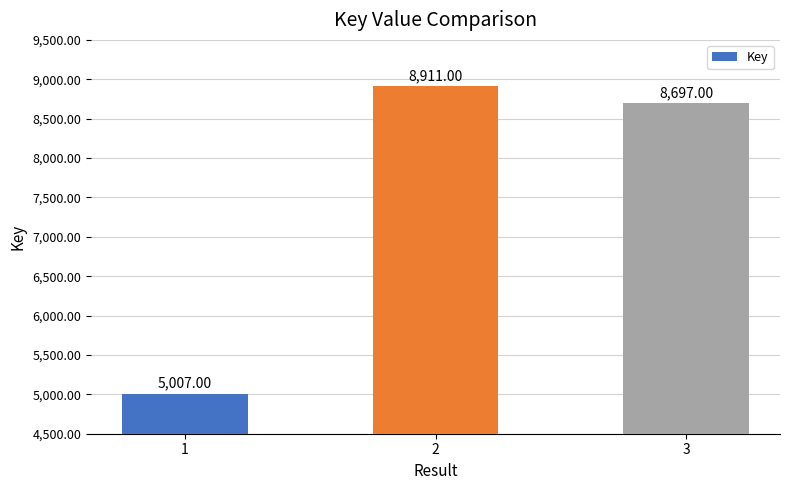

What is the average value?

7538